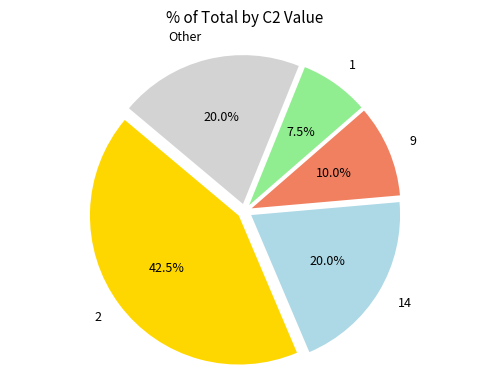

Which slice is the largest?

2